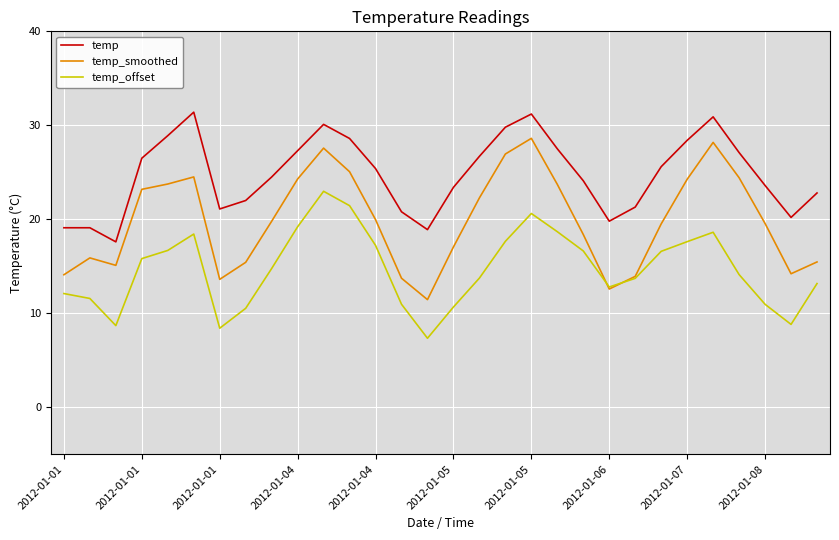

True or false: temp and temp_smoothed intersect in this chart.

False